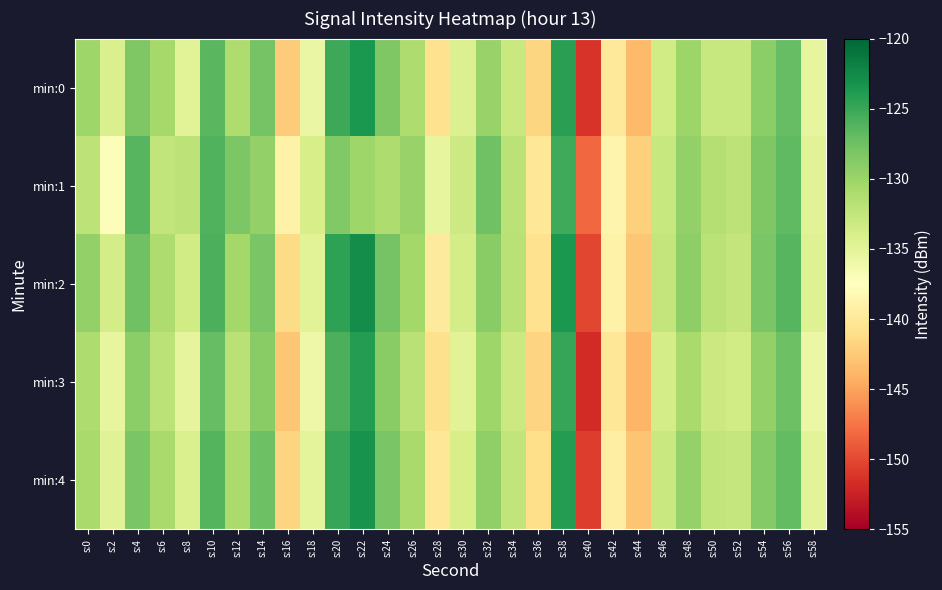

At which category is the sum across all series the highest?

s:38